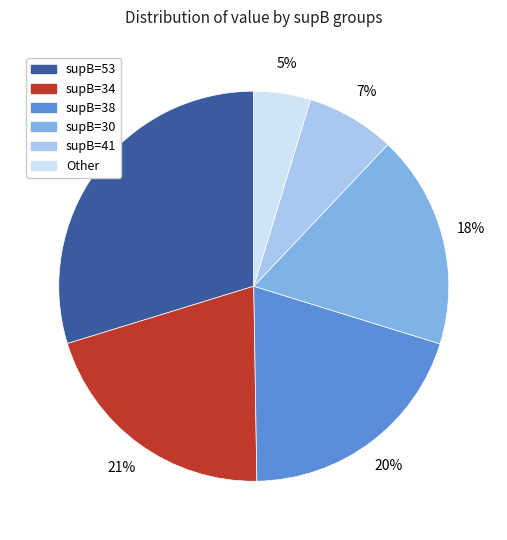

Does any single category account for the majority?

No